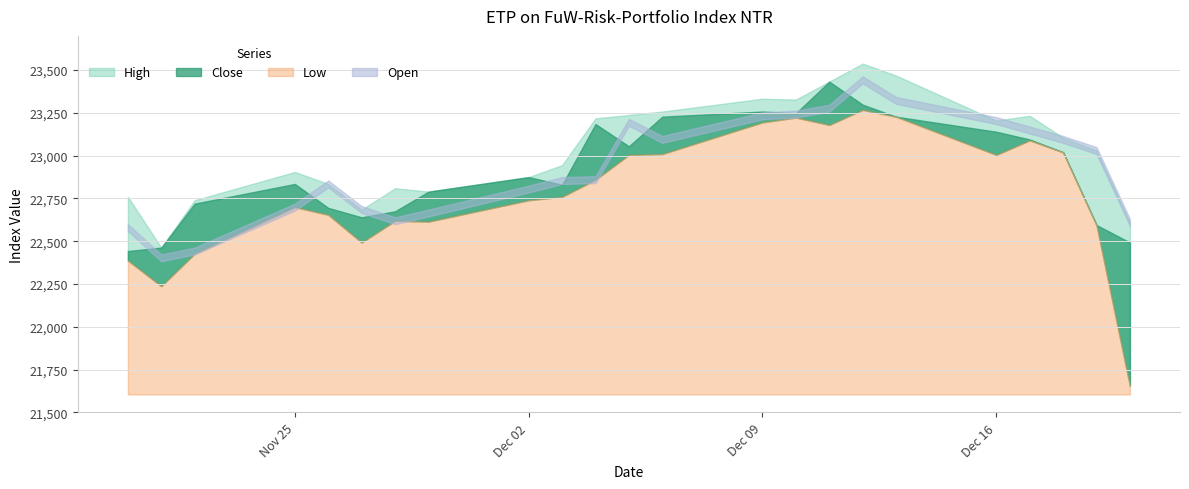

Is the value of Close at 11.12.2024 greater than the value of High at 09.12.2024?

Yes